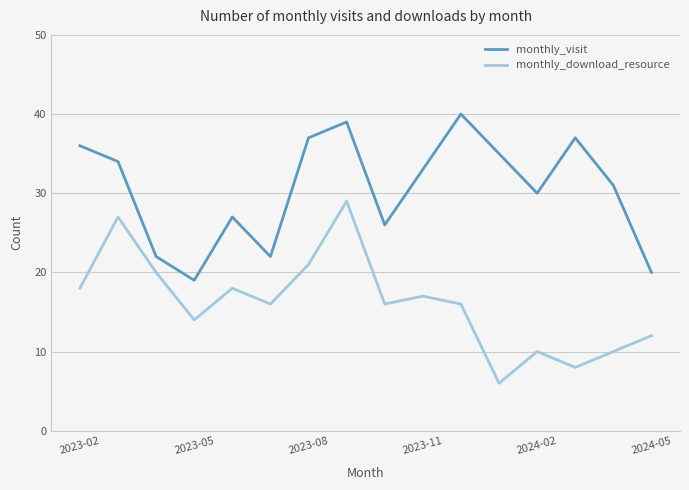

What is the difference between the maximum and minimum values in the monthly_visit series?

21